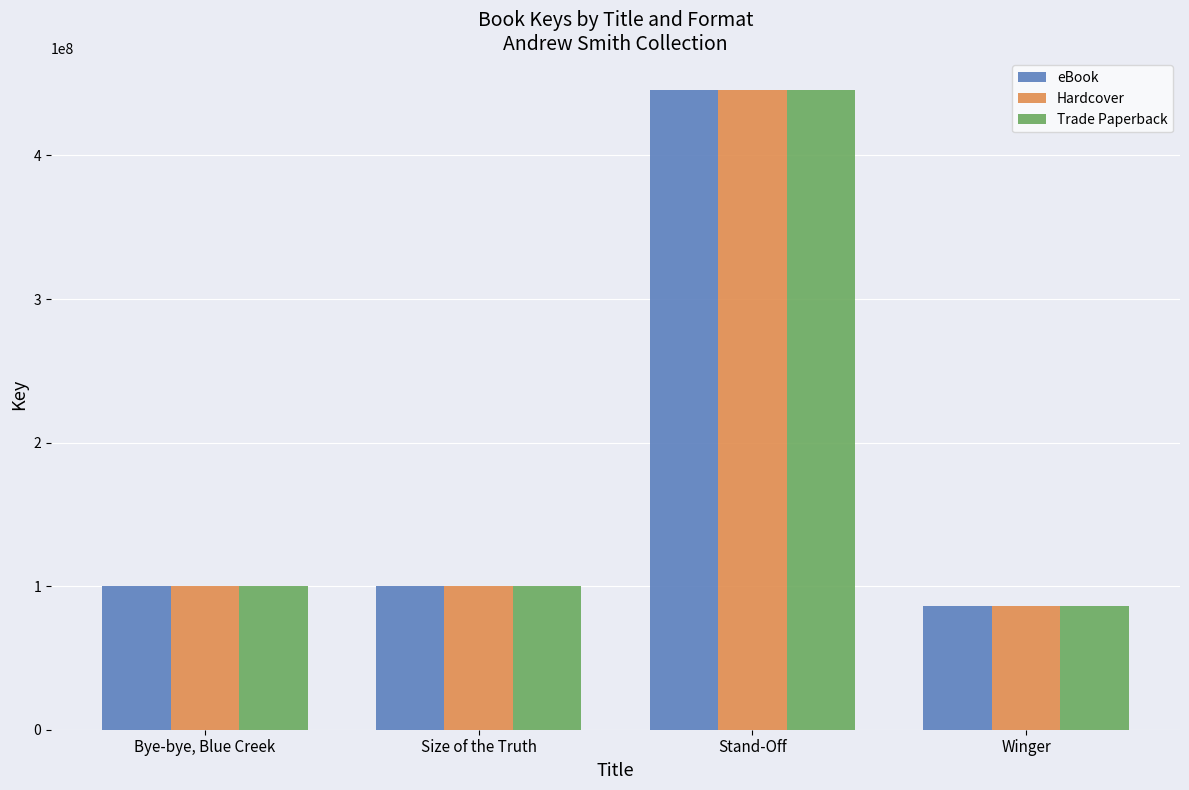

Read the eBook value at Bye-bye, Blue Creek.

100400068